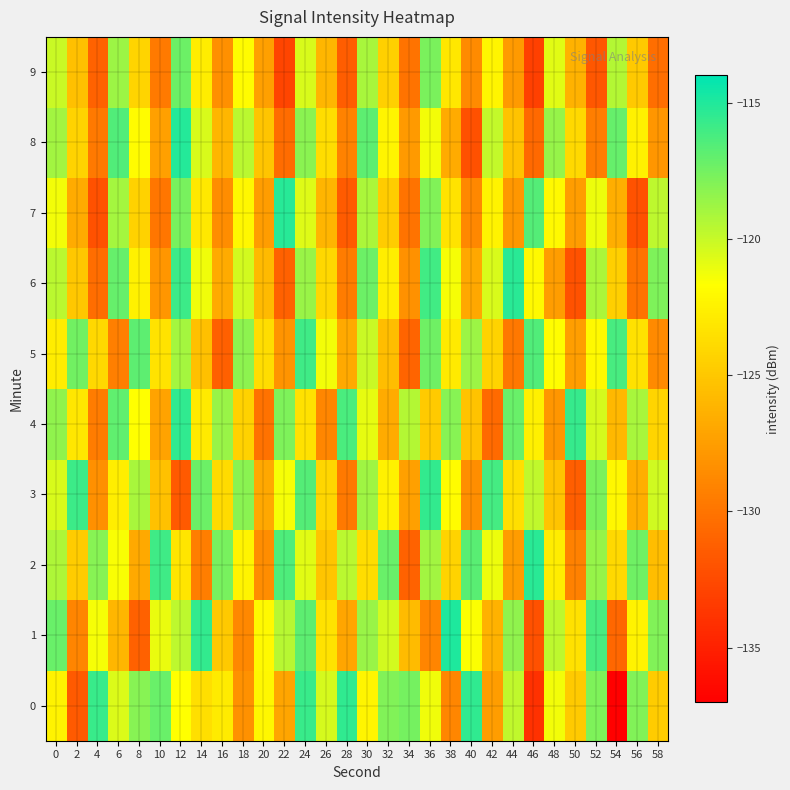

How many distinct data groups are displayed?

10